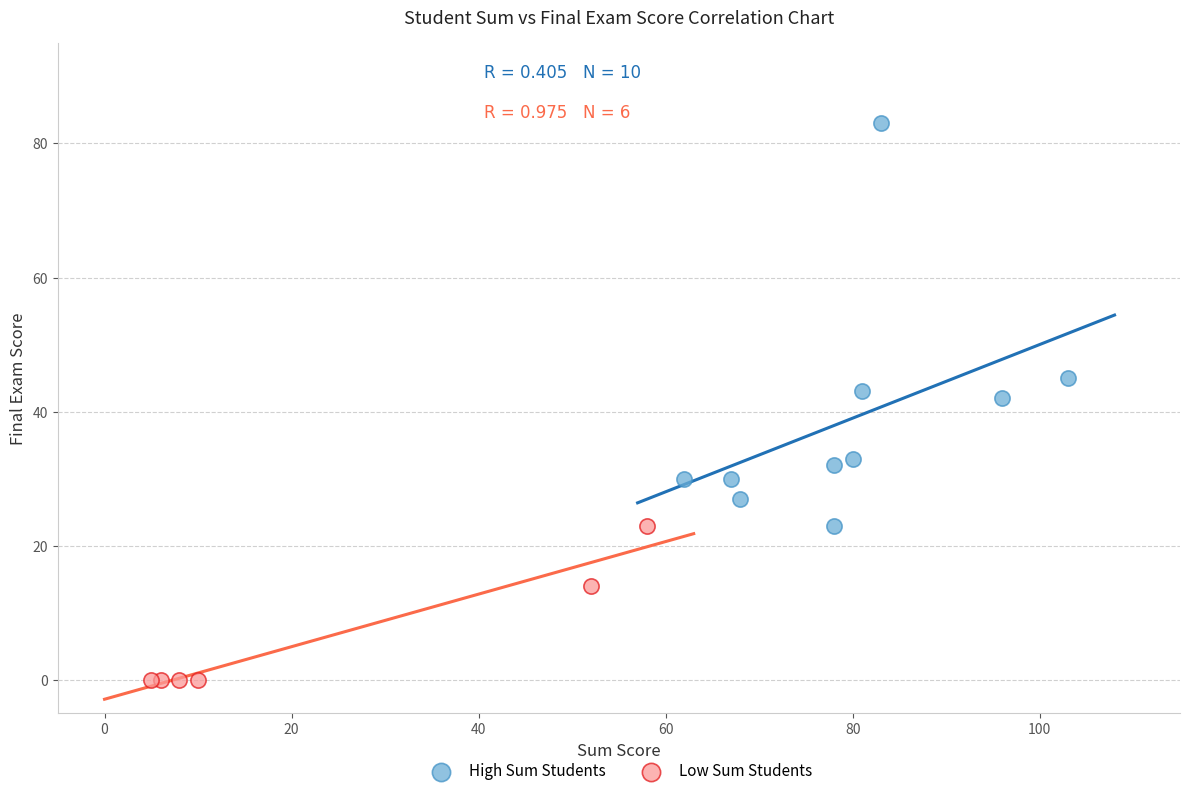

Which series reaches the maximum Y coordinate?

High Sum Students